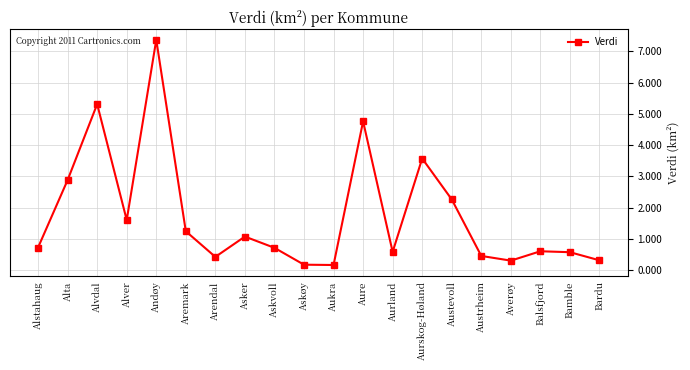

Does the chart display data point markers on the line(s)?

Yes